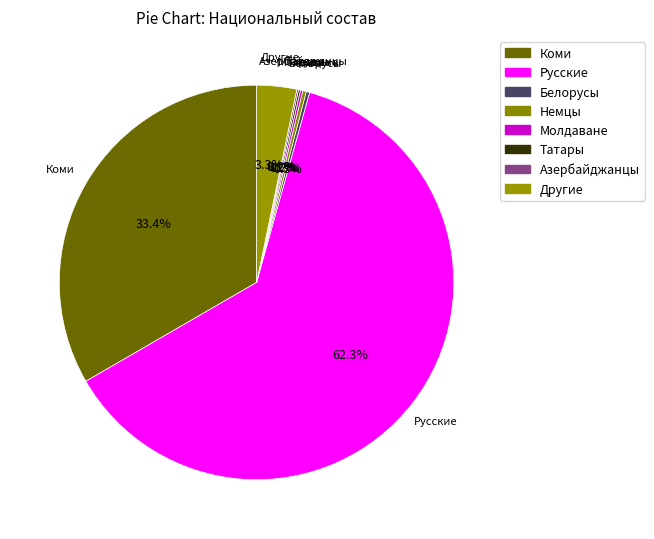

The Немцы slice represents 0% of the pie. True or false?

True